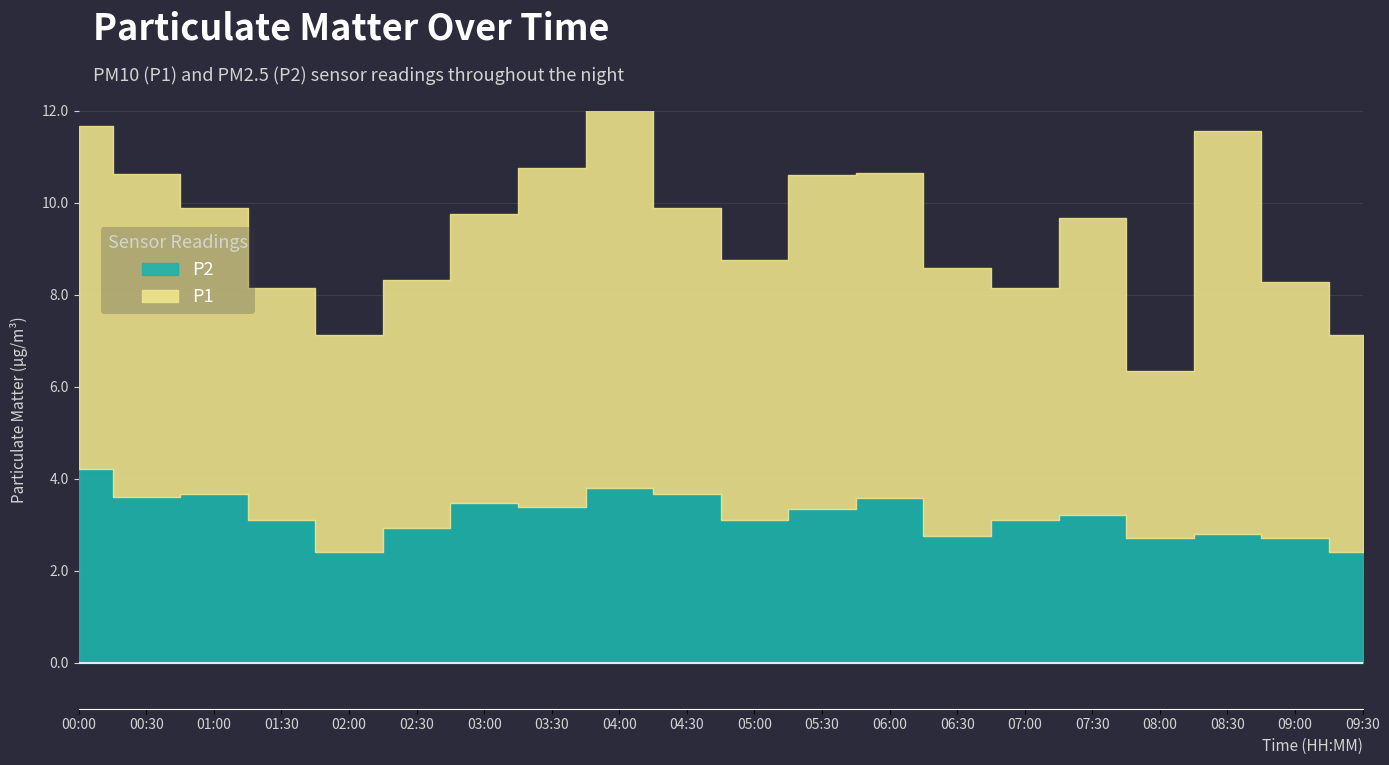

Rank the series at 05:30 from highest to lowest value.

P1, P2